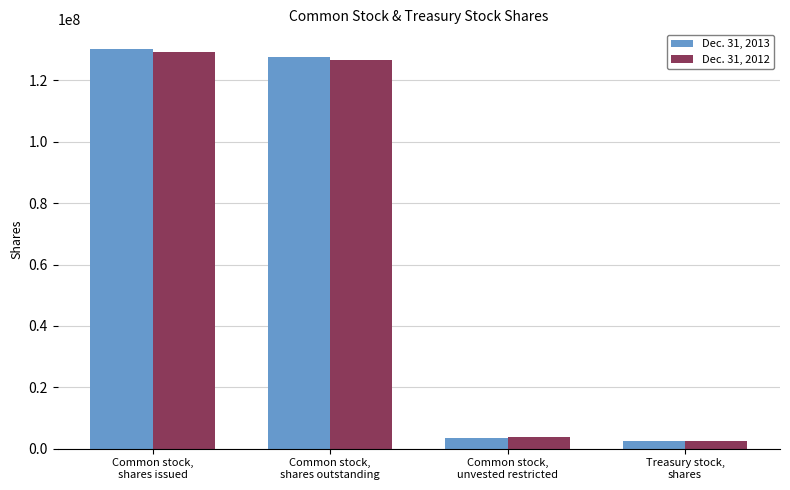

At Common stock,
unvested restricted, list the series in order from largest to smallest.

Dec. 31, 2012, Dec. 31, 2013